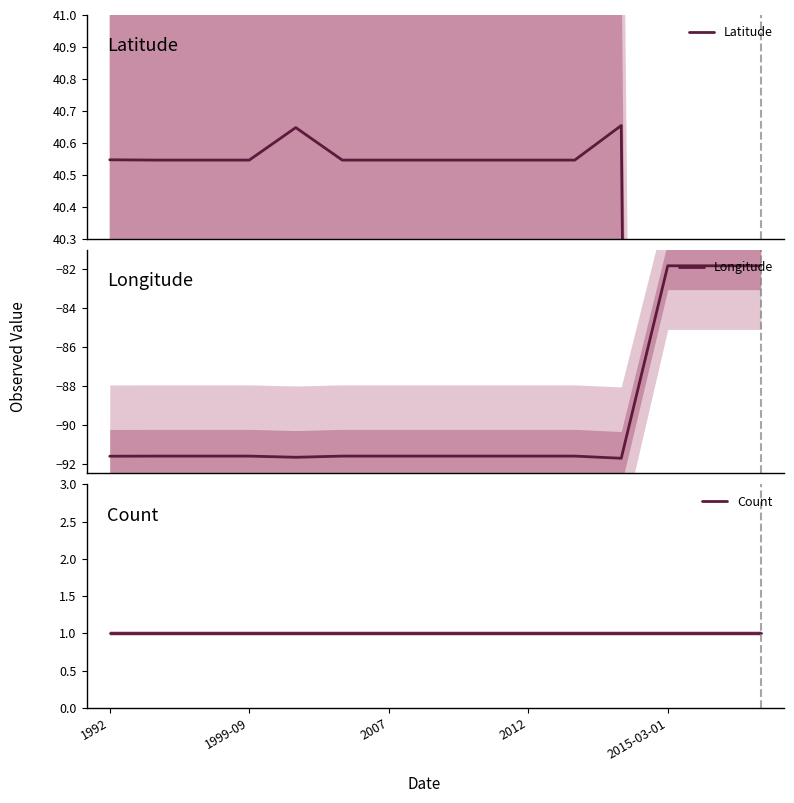

Rank the series by their average value, from highest to lowest.

Latitude, Count, Longitude